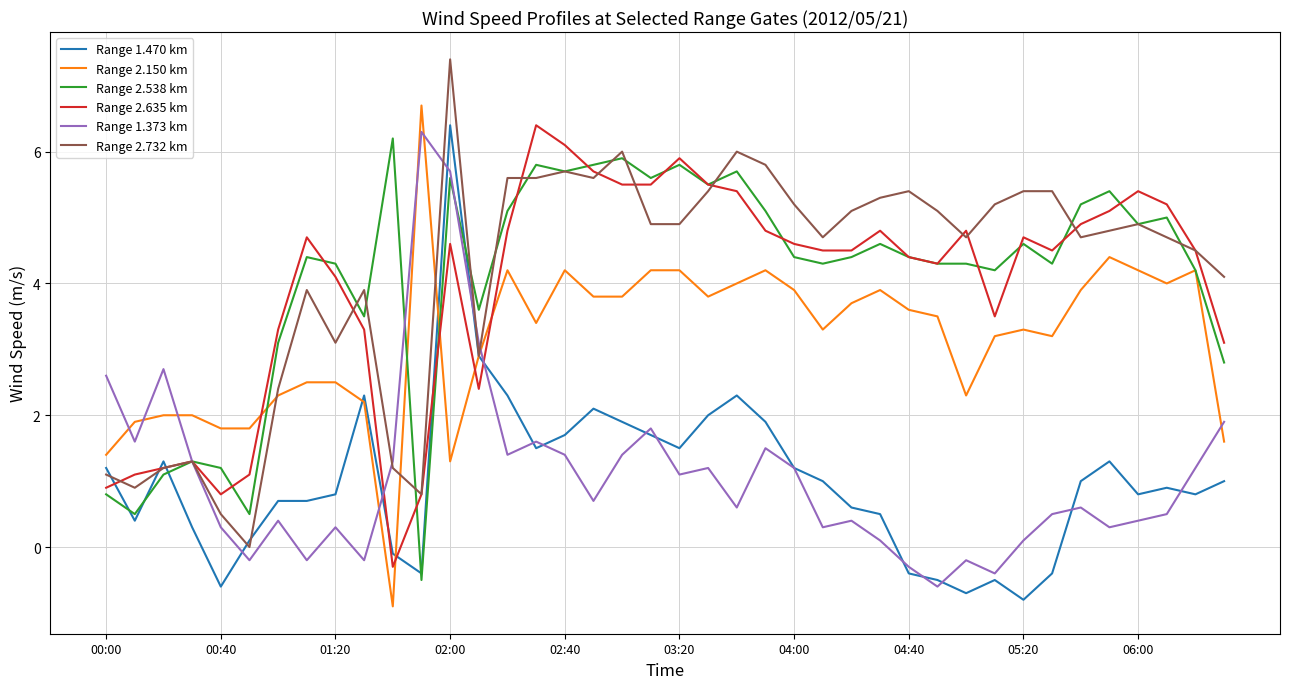

What is the greatest value displayed?

7.4